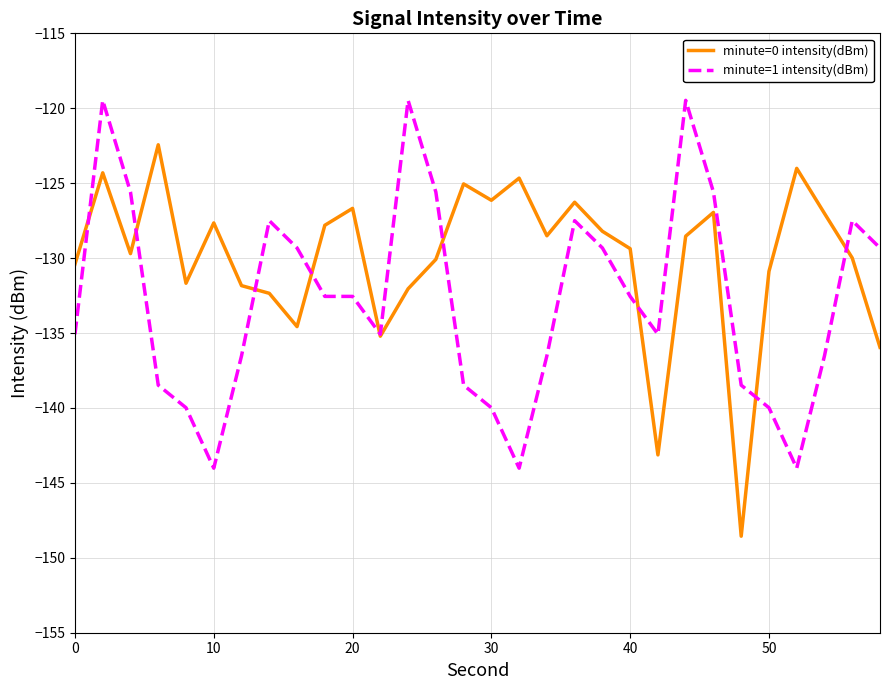

Rank the series by their maximum value, from lowest to highest.

minute=0 intensity(dBm), minute=1 intensity(dBm)